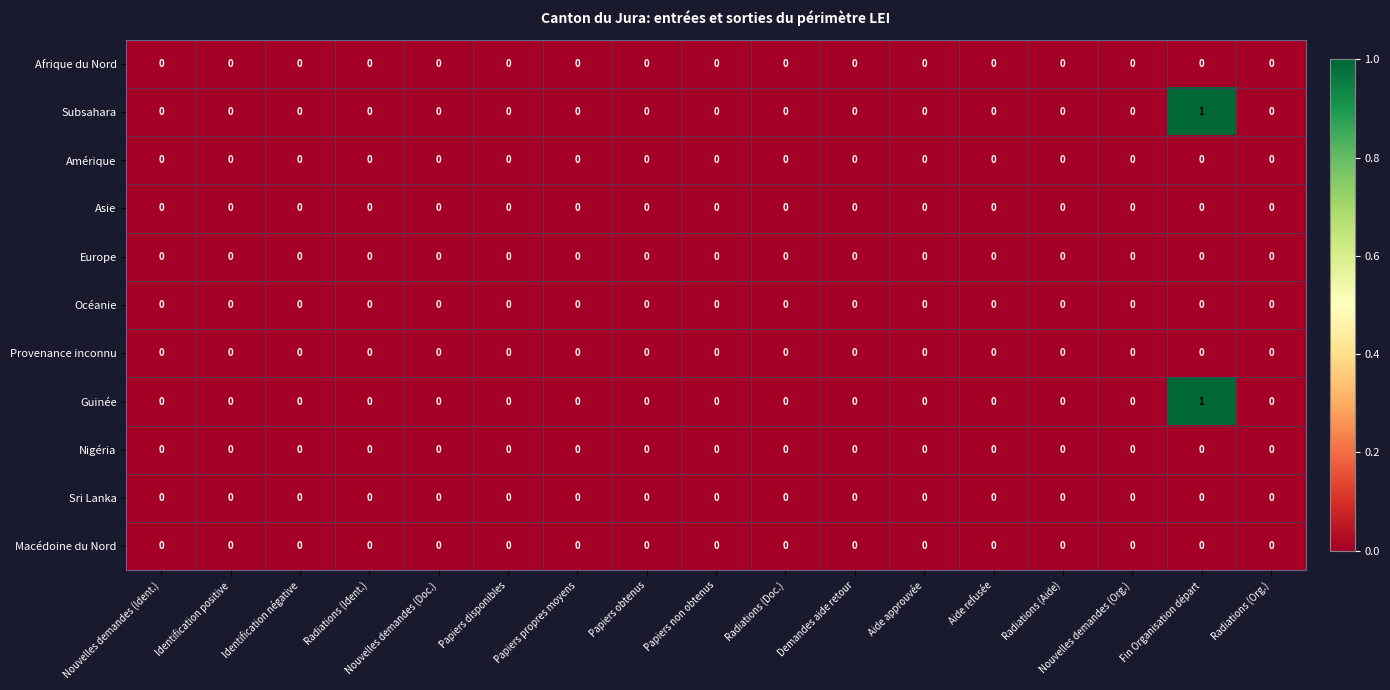

At which category is the sum across all series the highest?

Fin Organisation départ